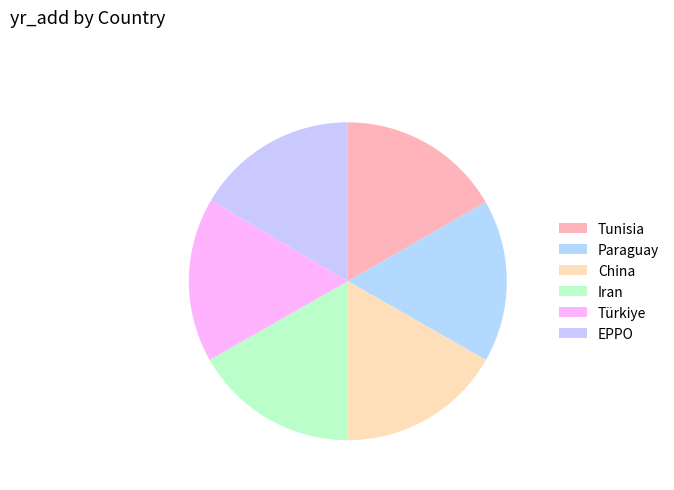

To the nearest percent, what is the combined percentage of EPPO and Iran?

33%